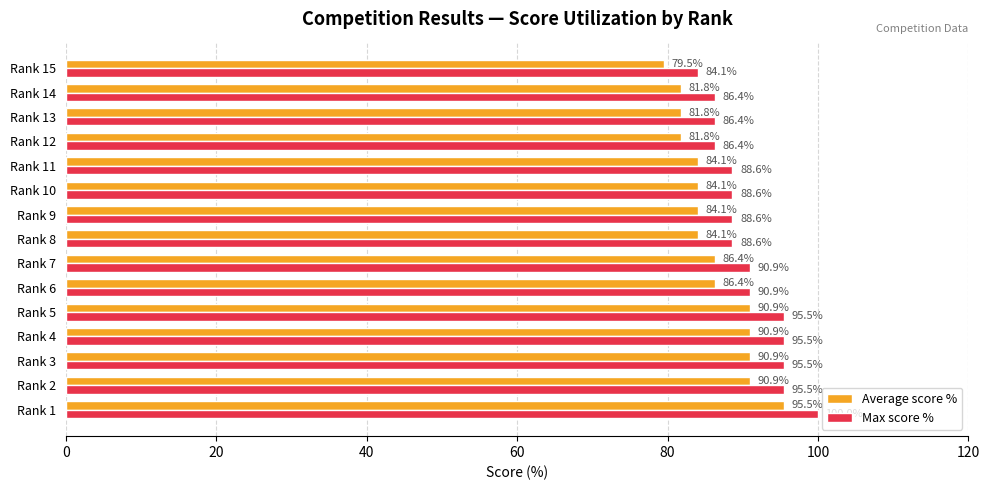

Is it true that Max score % equals 84.1 at Rank 15?

True